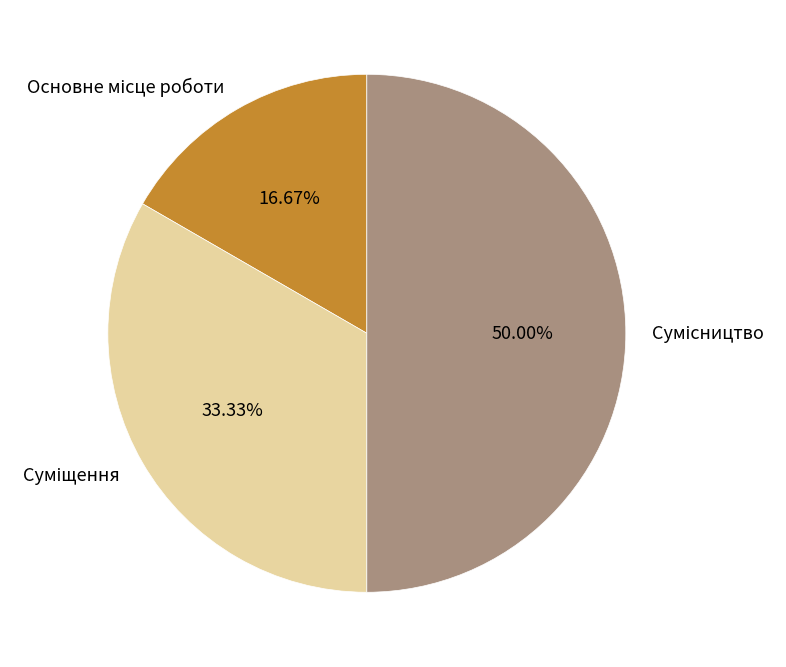

How many segments does this pie chart have?

3